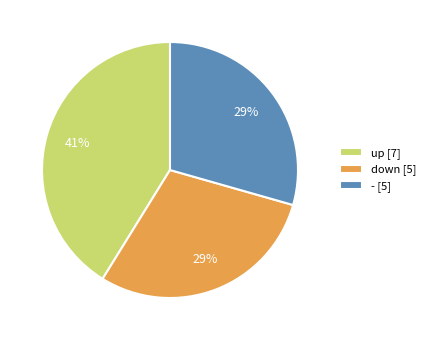

How many segments does this pie chart have?

3